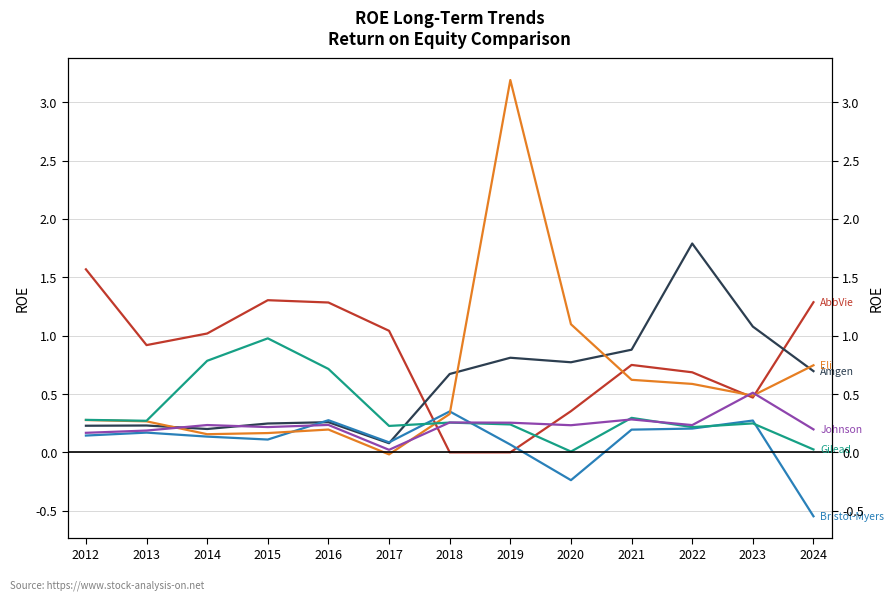

List the series in order of their peak value, highest first.

Eli Lilly & Co., Amgen Inc., AbbVie Inc., Gilead Sciences Inc., Johnson & Johnson, Bristol-Myers Squibb Co.